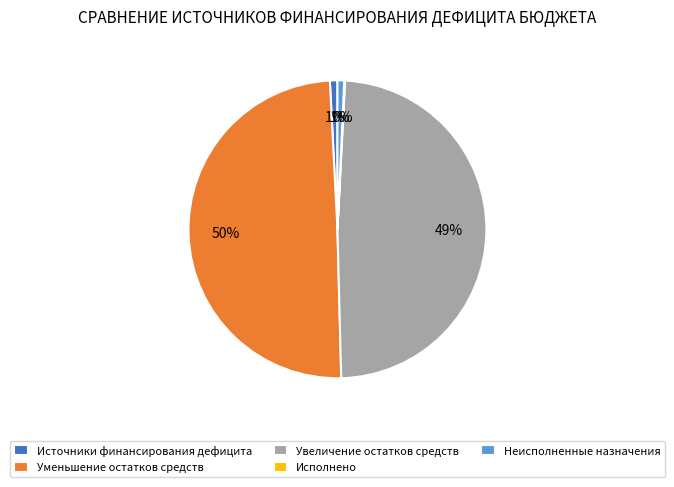

Does Источники финансирования дефицита represent more than half of the total?

No